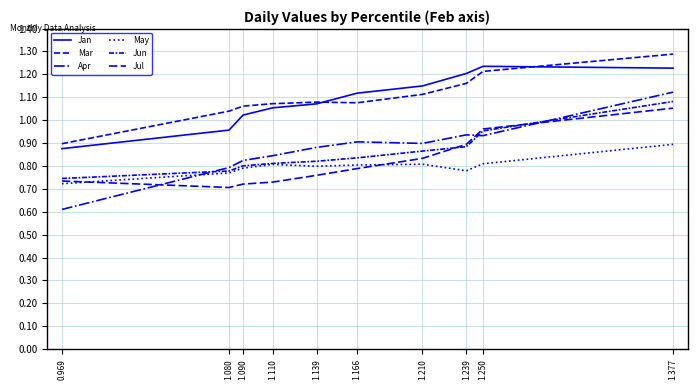

True or false: Mar and Jun intersect in this chart.

False